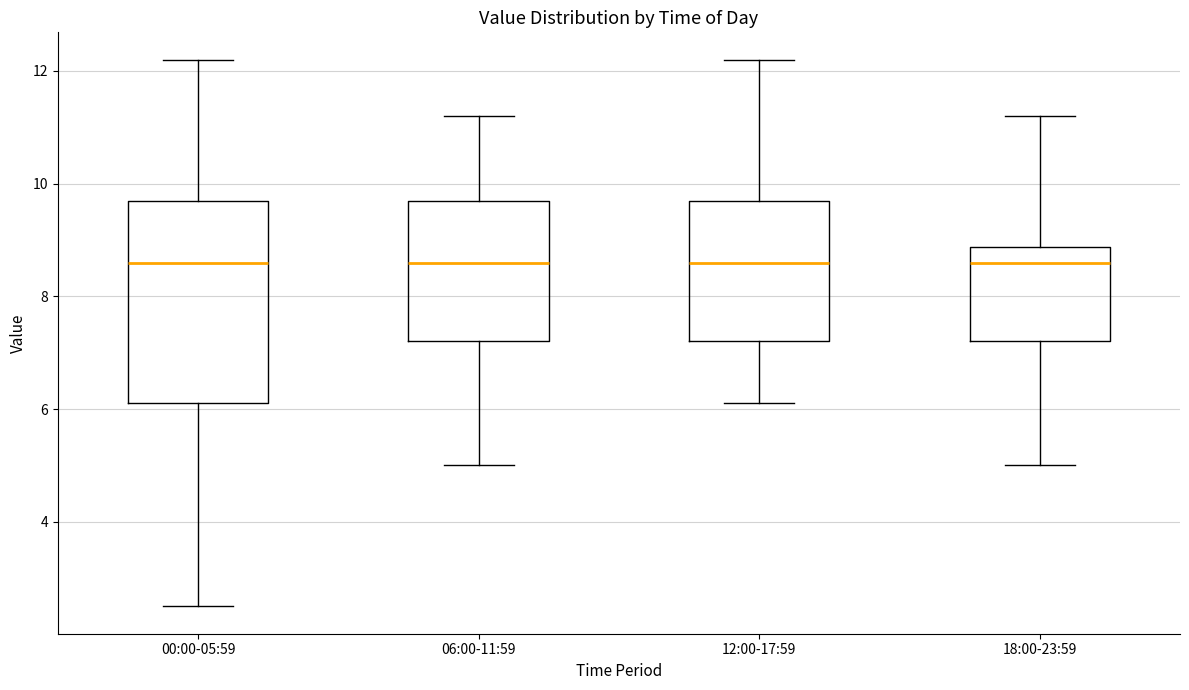

Comparing the boxes themselves (not the whiskers), which one is the tallest?

00:00-05:59